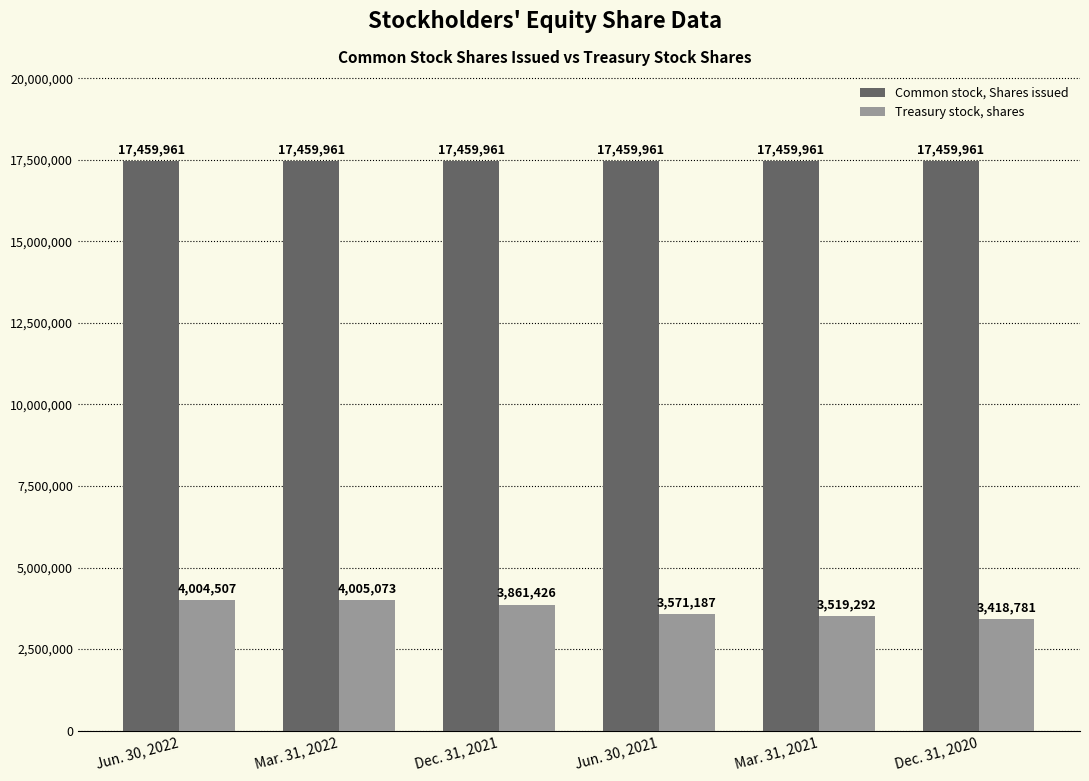

Is it true that Common stock, Shares issued equals 23614297 at Mar. 31, 2021?

False